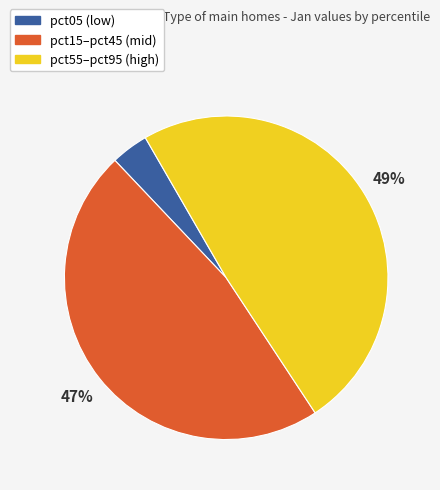

Is there a majority slice in this chart?

No